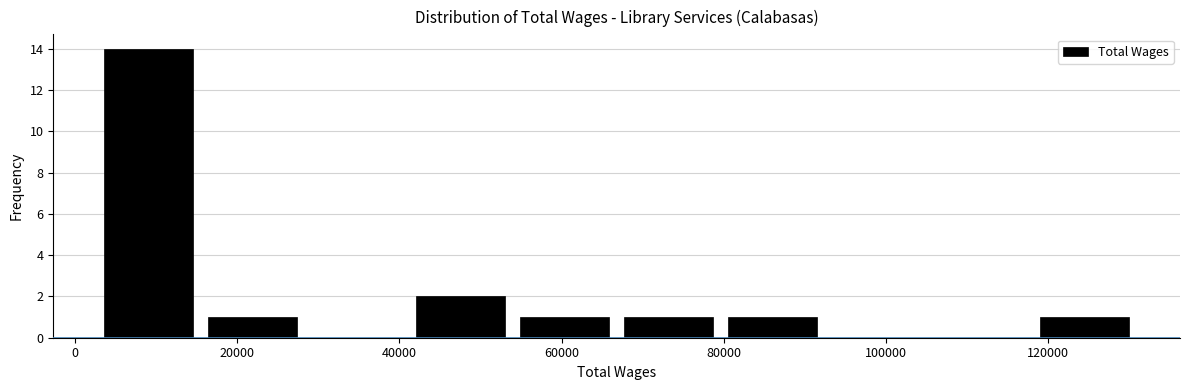

Reading left to right, list every bar in this chart as the range it spans on the x-axis followed by its height. Neither the bar edges nor the heights are printed on the chart, so give them approximately, as read against the axes.

2000 to 16000: 14
16000 to 28000: 1
28000 to 42000: 0
42000 to 54000: 2
54000 to 66000: 1
66000 to 80000: 1
80000 to 92000: 1
92000 to 106000: 0
106000 to 118000: 0
118000 to 130000: 1